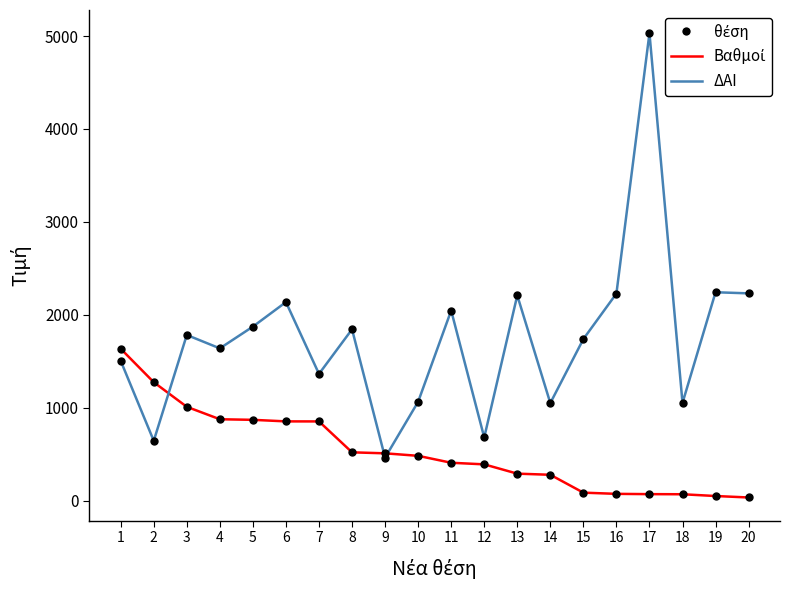

What is the total value across all series at 6?

2988.0